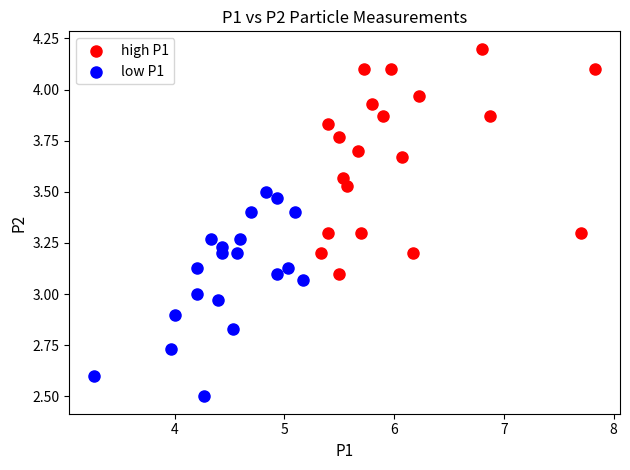

Which series reaches the maximum Y coordinate?

high P1